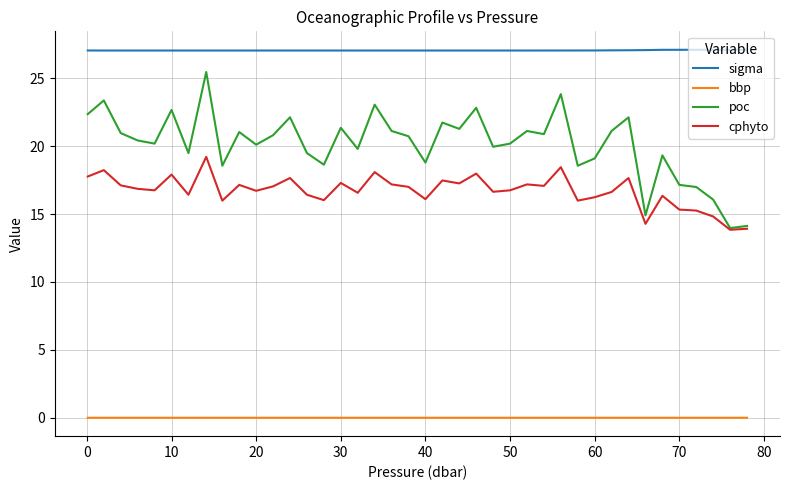

What is the average value of the cphyto series?

16.7